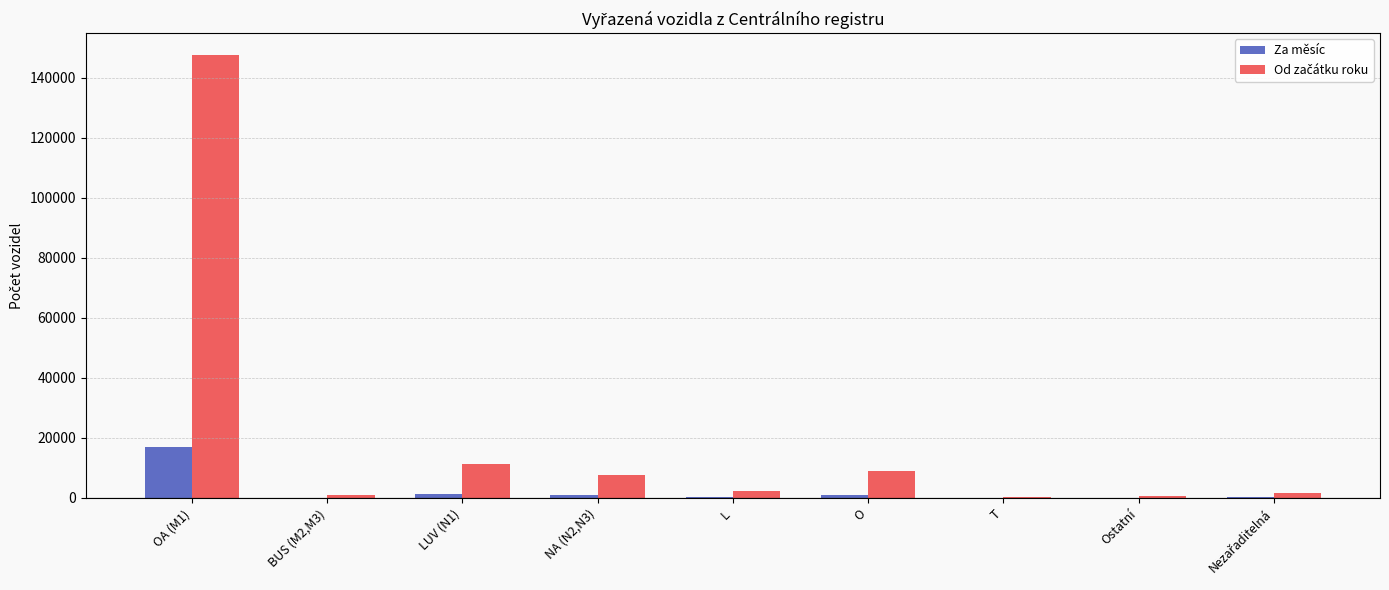

What is the maximum value for Za měsíc?

17071